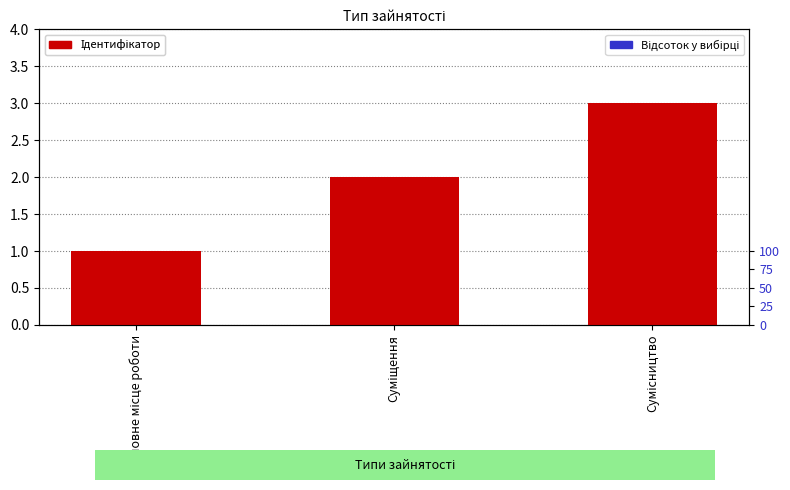

What is the total value across all series at Сумісництво?

3.1